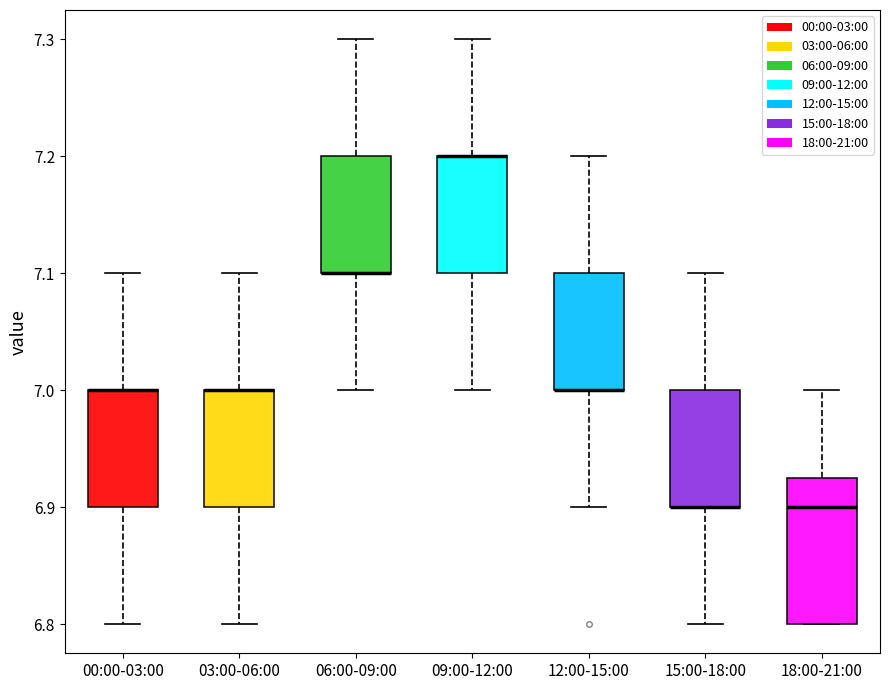

Where is the upper edge of the box for 03:00-06:00 on the y-axis? The values are not printed on the chart, so give them approximately, as read against the axis.

7.00